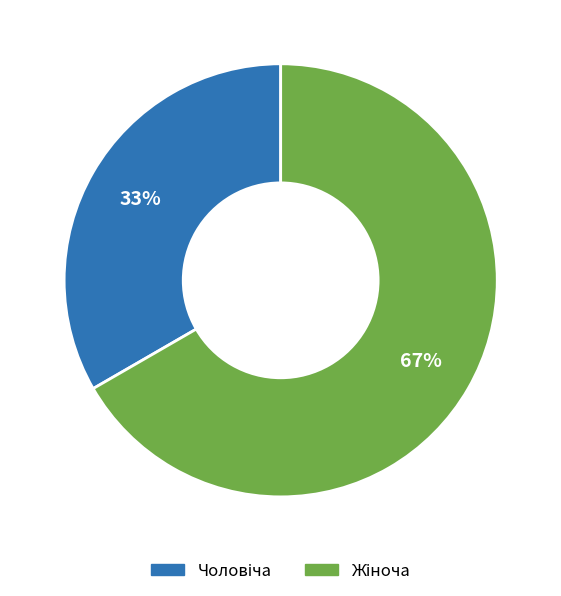

Does any single category account for the majority?

Yes